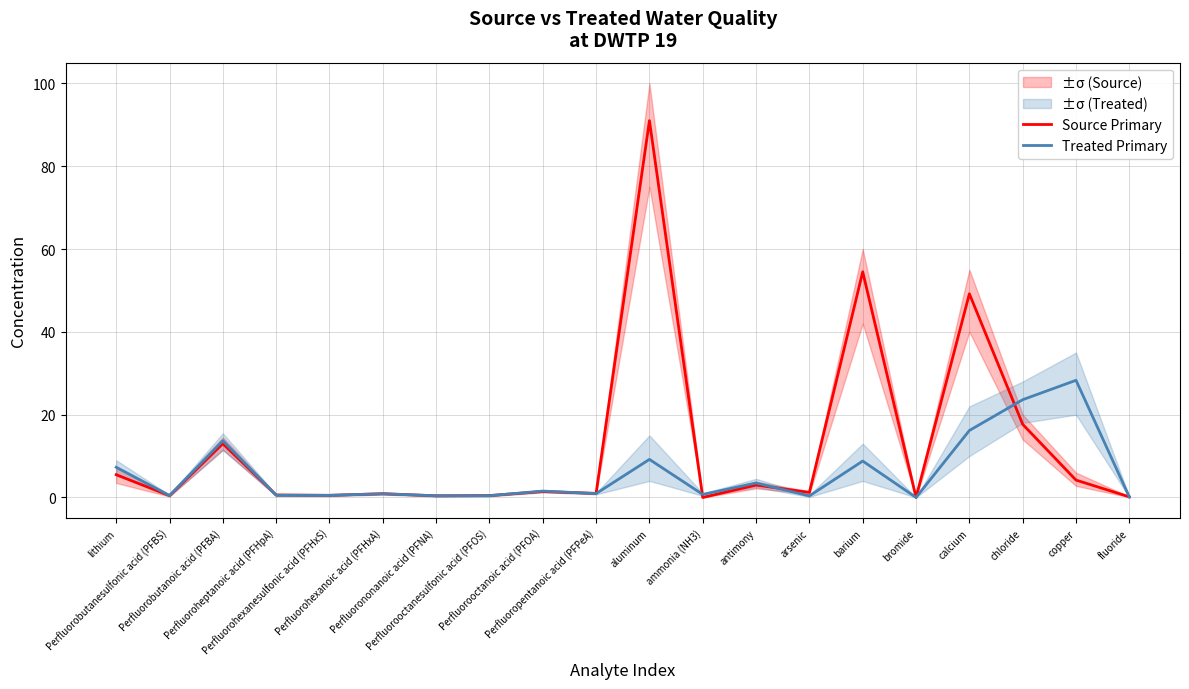

What is the label of the 20th point from the right?

lithium